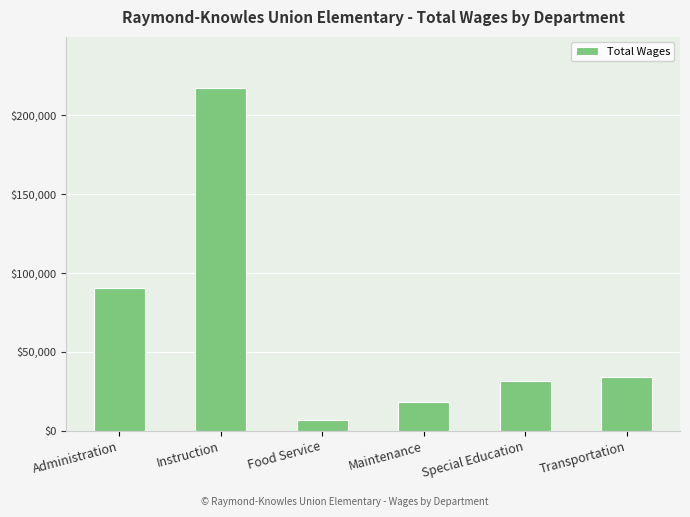

Are the bars grouped side by side (vs. stacked)?

No